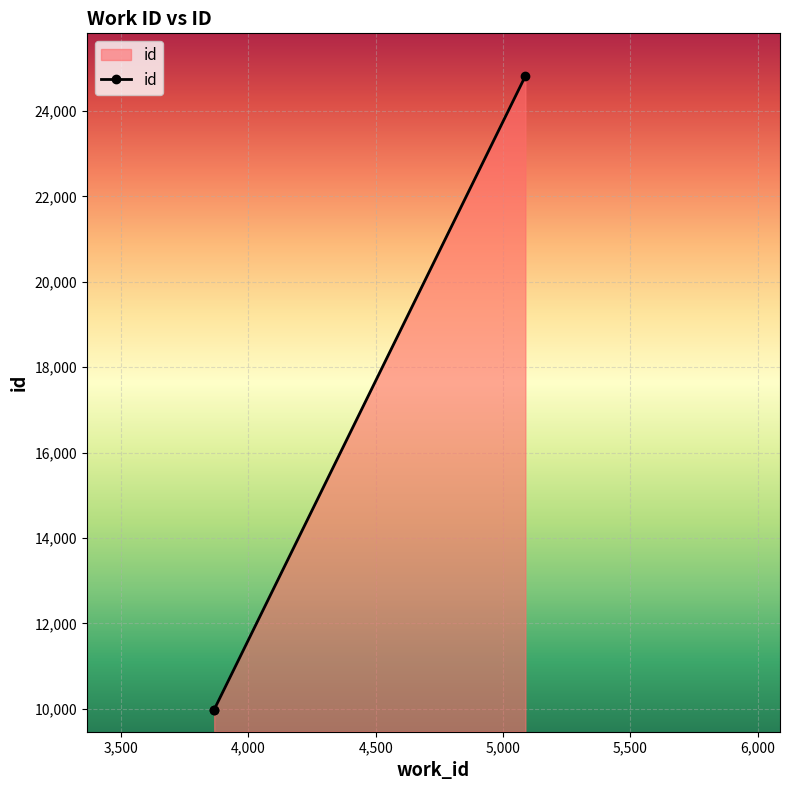

How many lines are shown in the chart?

1